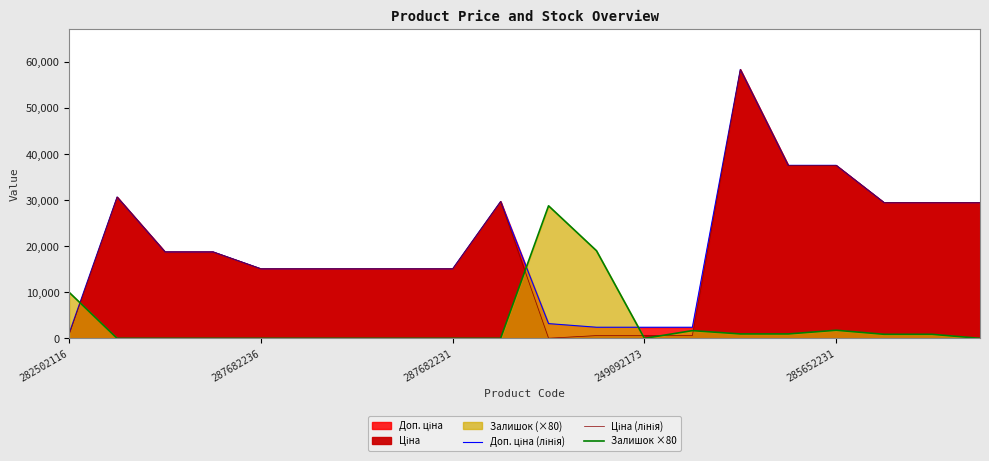

At how many categories does at least one series exceed 49240?

1